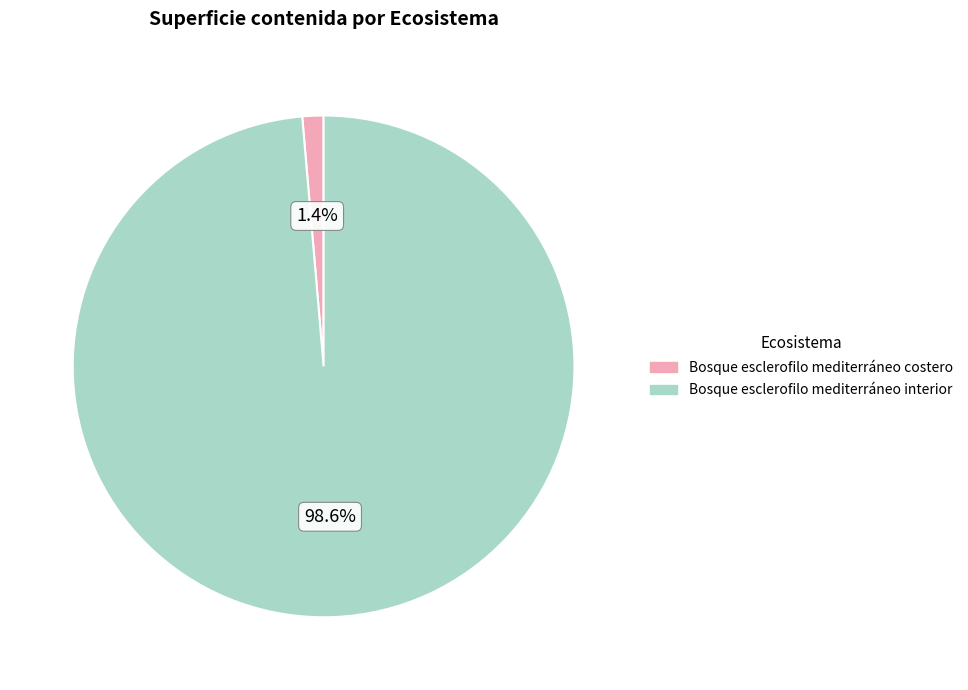

Count the number of slices in the pie.

2